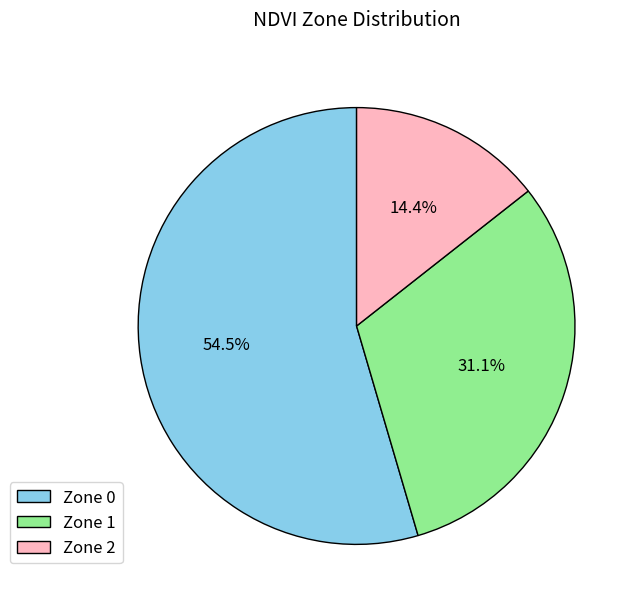

Which slice represents more than half of the pie?

Zone 0